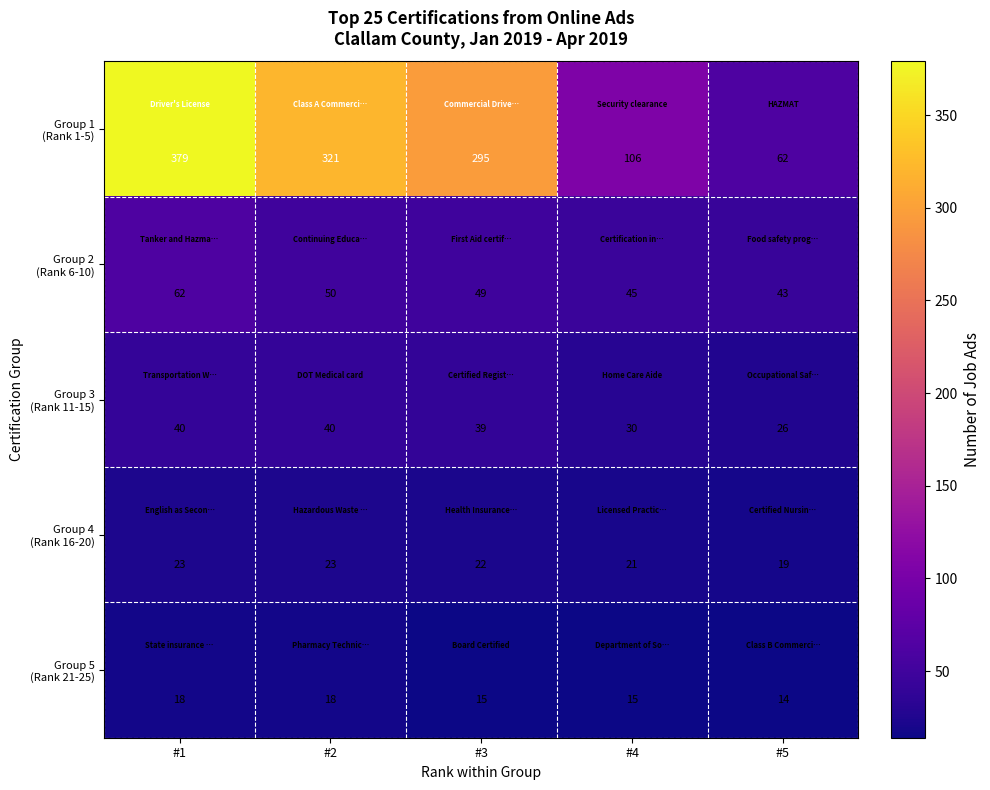

What is the difference between the highest and lowest values at #2?

303